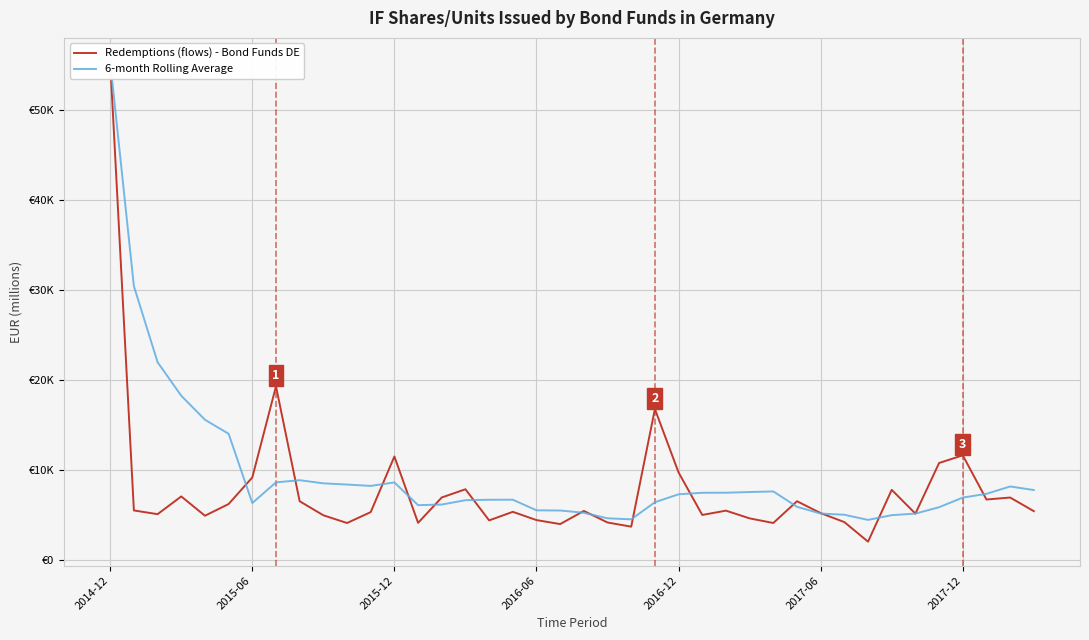

What is the total value across all series at 32?

6444.0